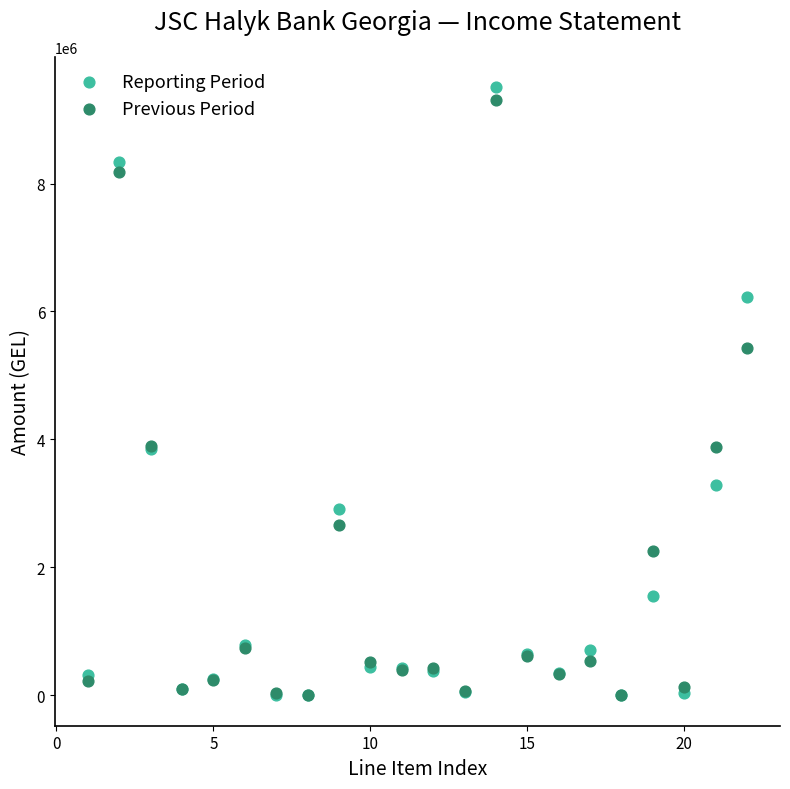

Which series contains the highest Y value?

Reporting Period